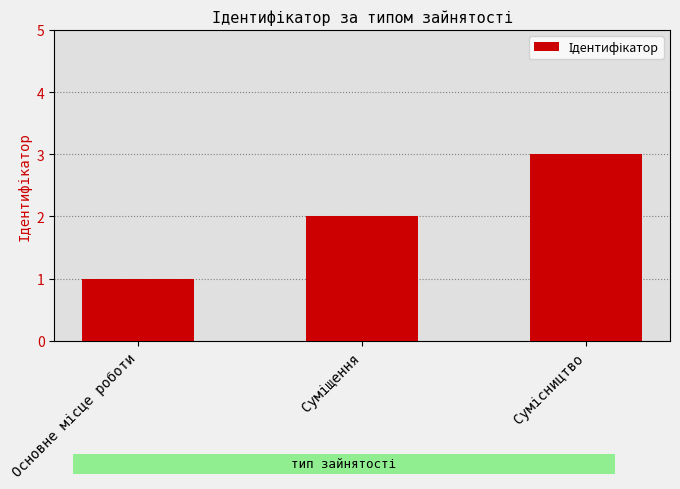

What is the sum of all values?

6